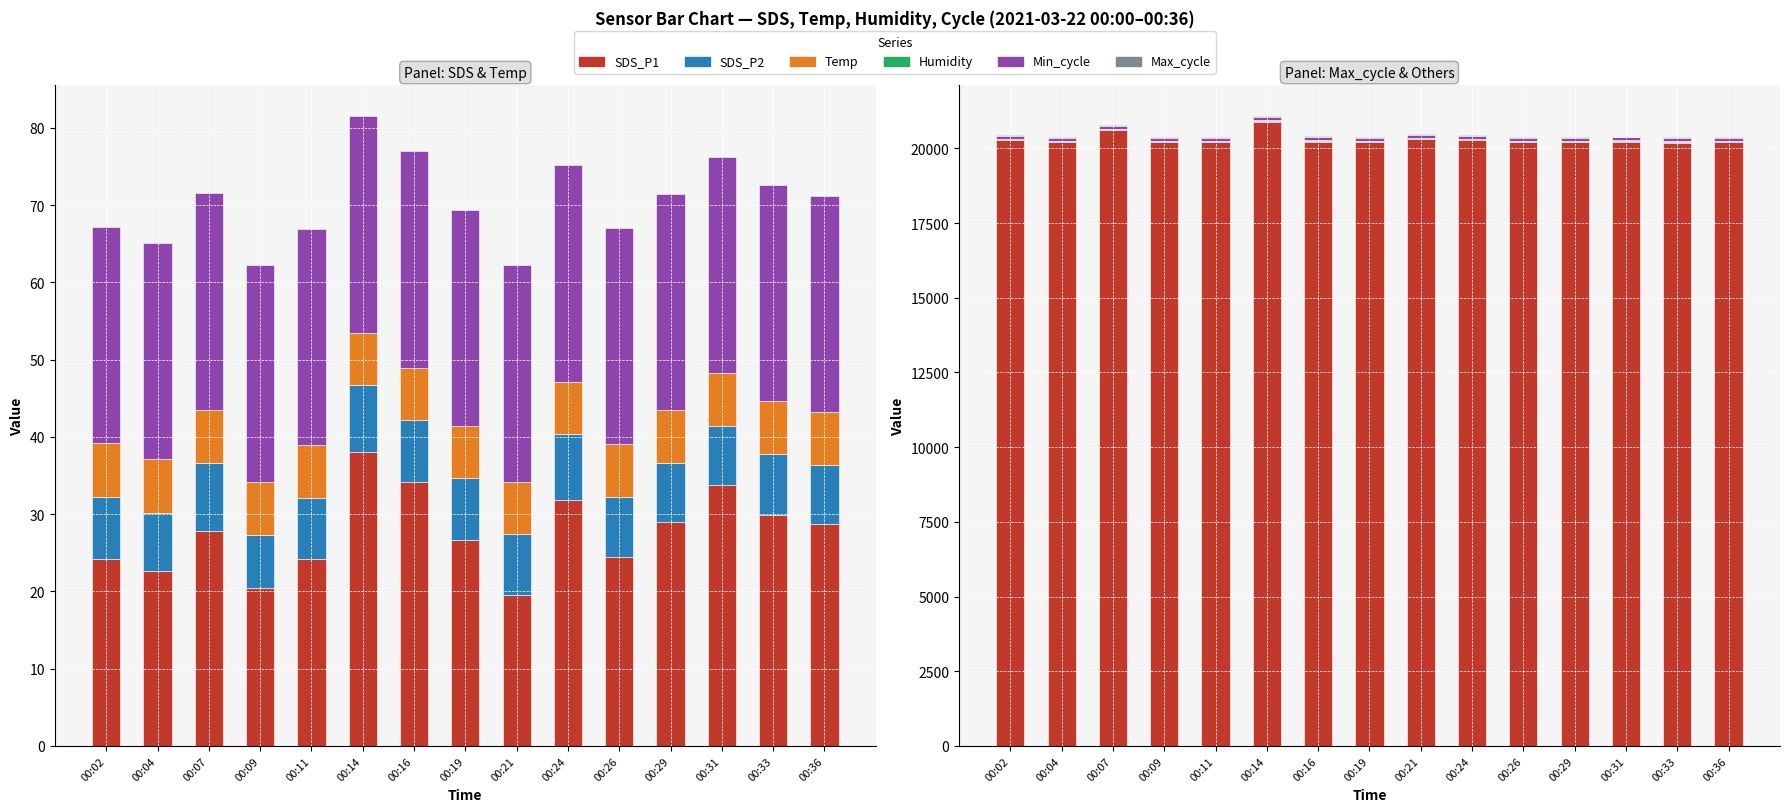

How many series are shown in this chart?

6